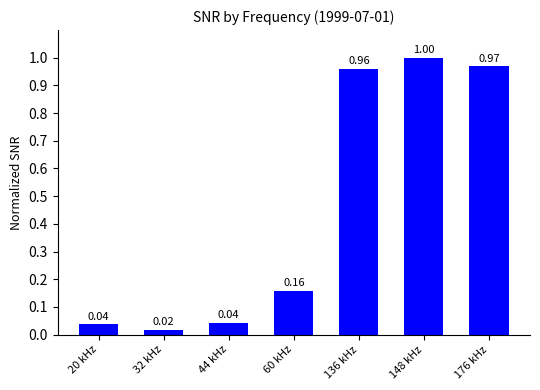

Read the value at 136 kHz.

1.0